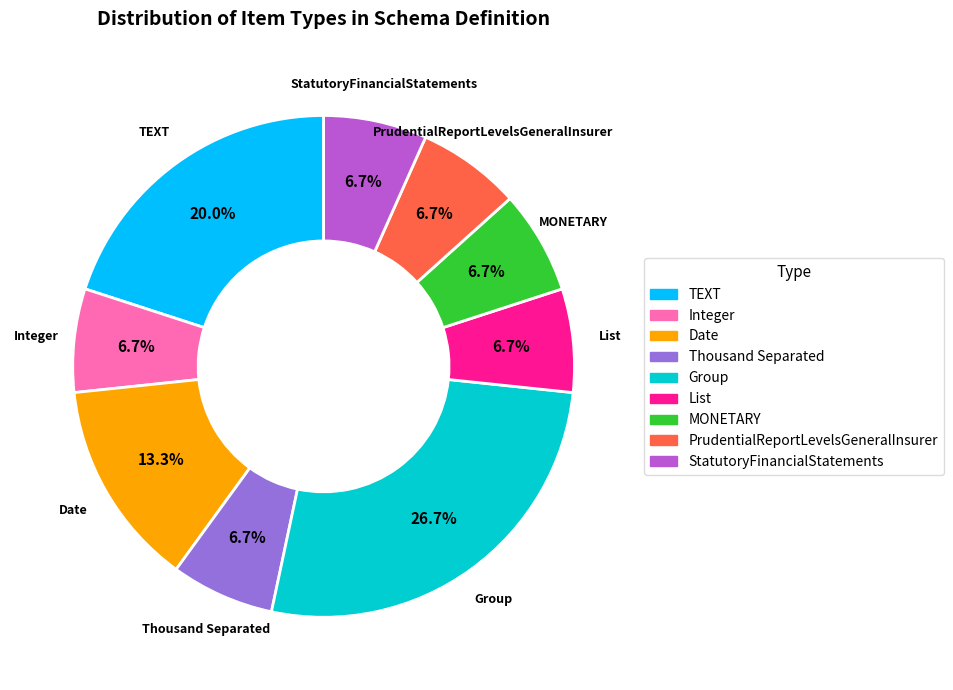

To the nearest percent, what is the average slice percentage?

11%